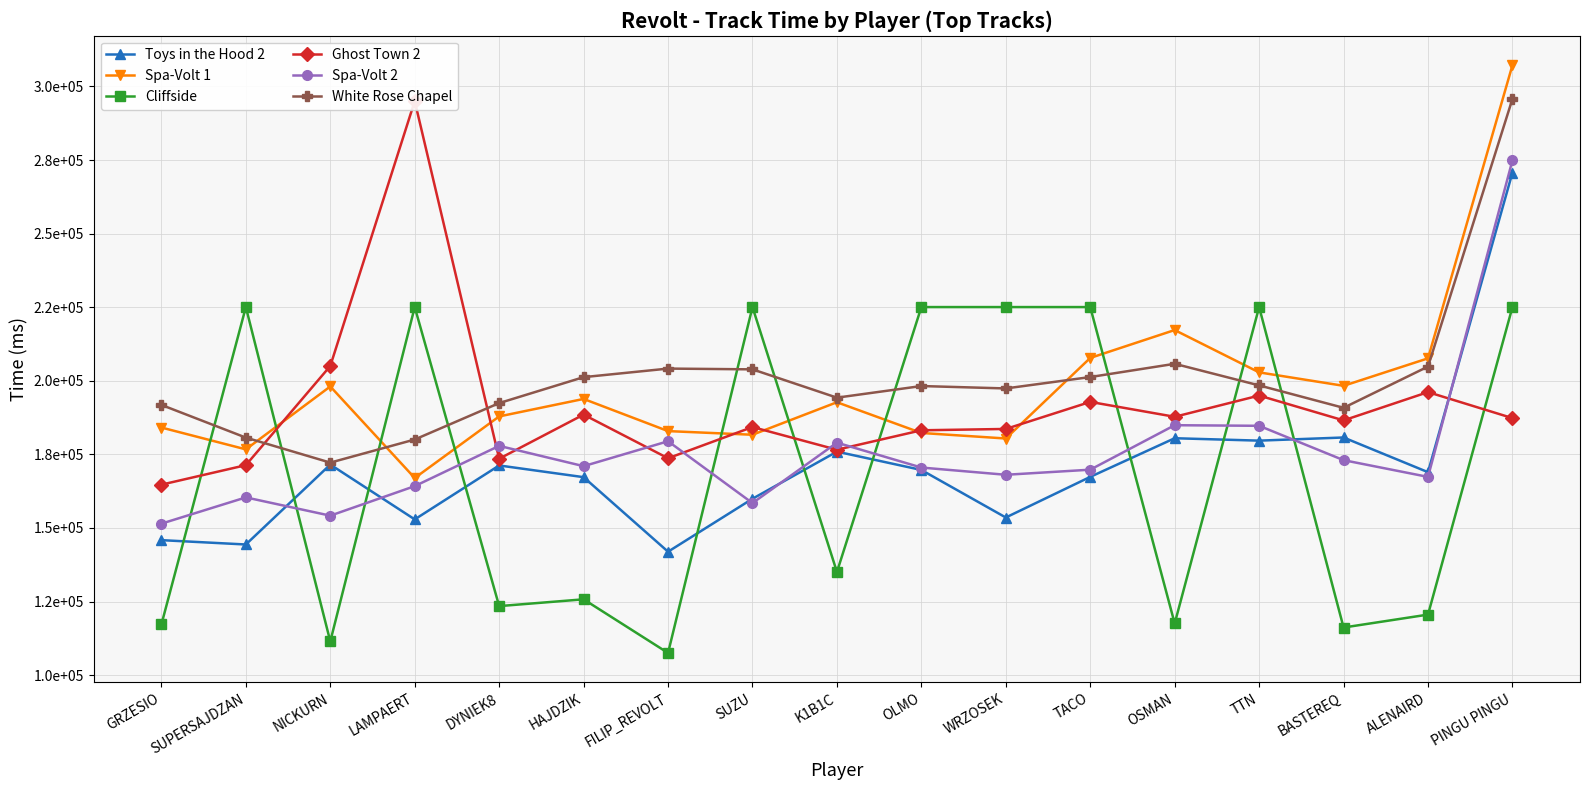

At which category is the sum across all series the highest?

PINGU PINGU